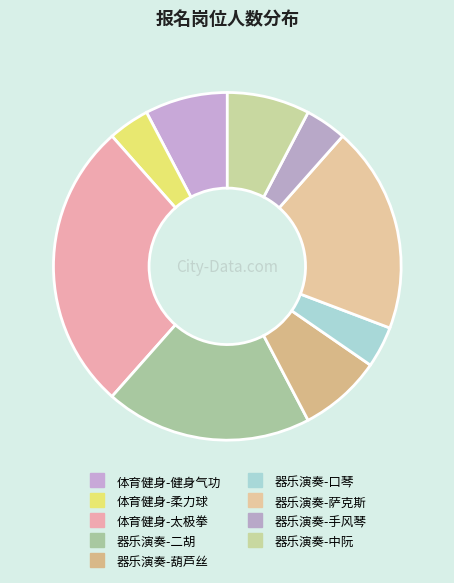

To the nearest percent, what is the difference between the 器乐演奏-手风琴 and 器乐演奏-葫芦丝 slice percentages?

4%